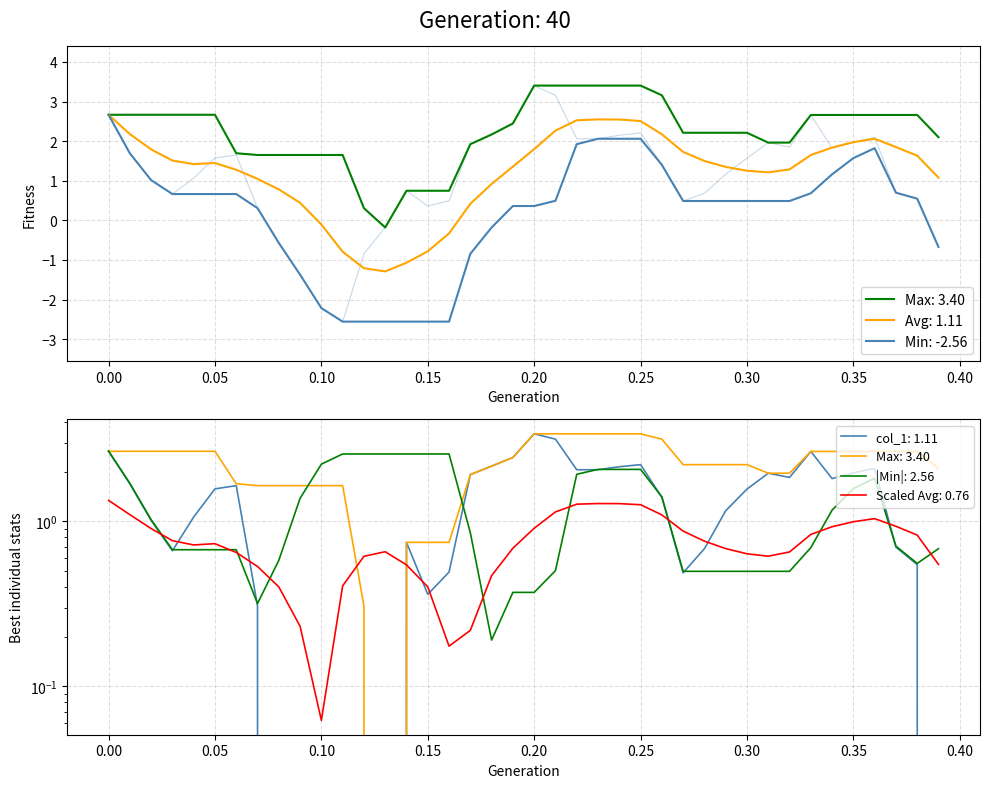

Which label corresponds to the largest value in the chart?

0.20